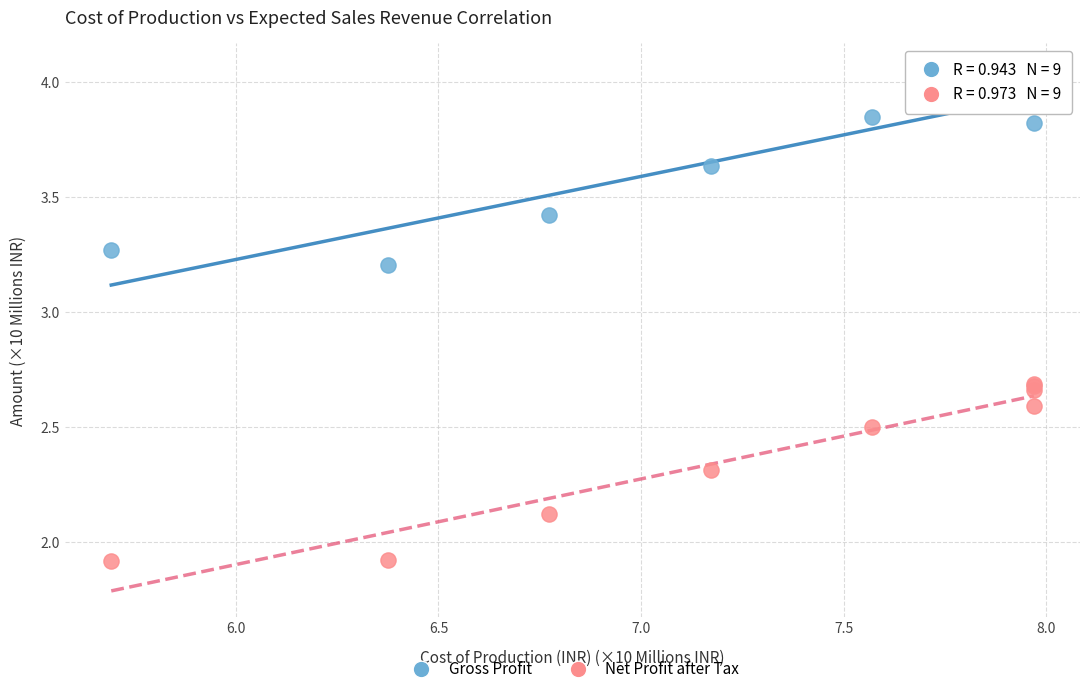

In the Gross Profit series, what Y value is closest to 3?

3.2